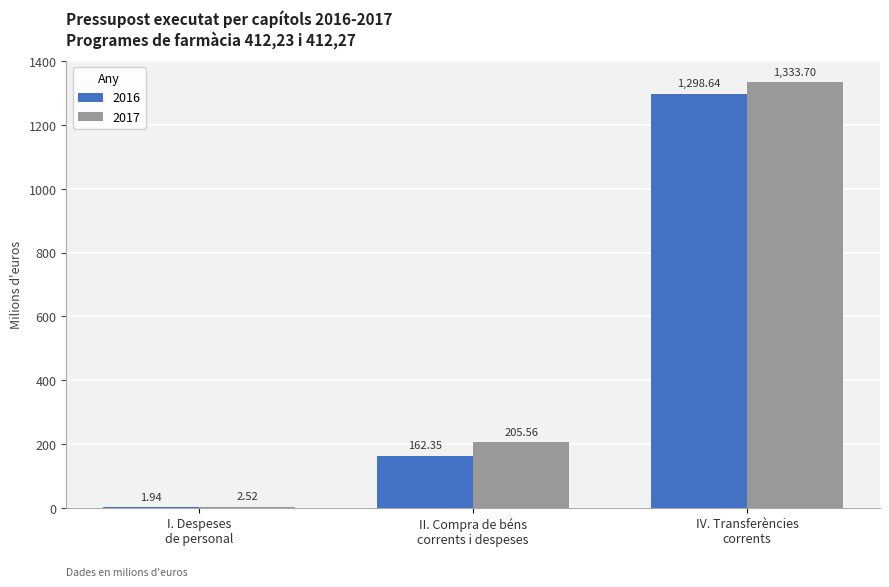

What is the sum of all 2016 values?

1462.9